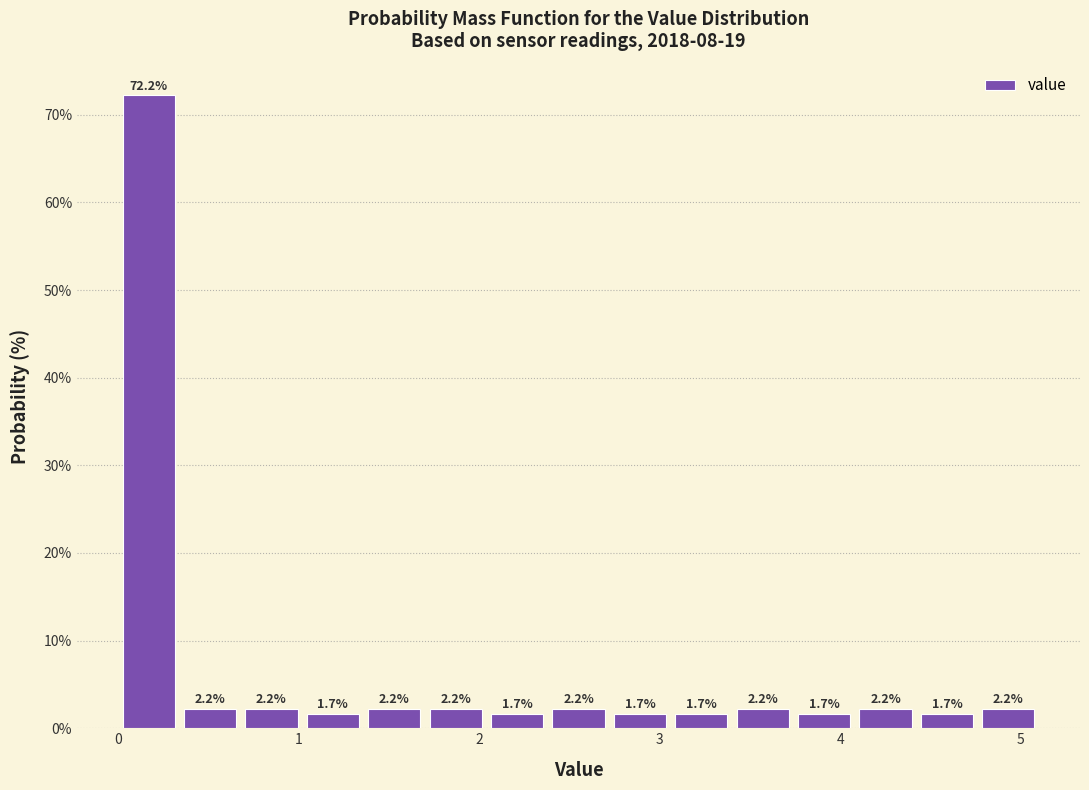

Around what value on the x-axis is the tallest bar? Give the approximate position of its centre, as read against the axis.

0.2